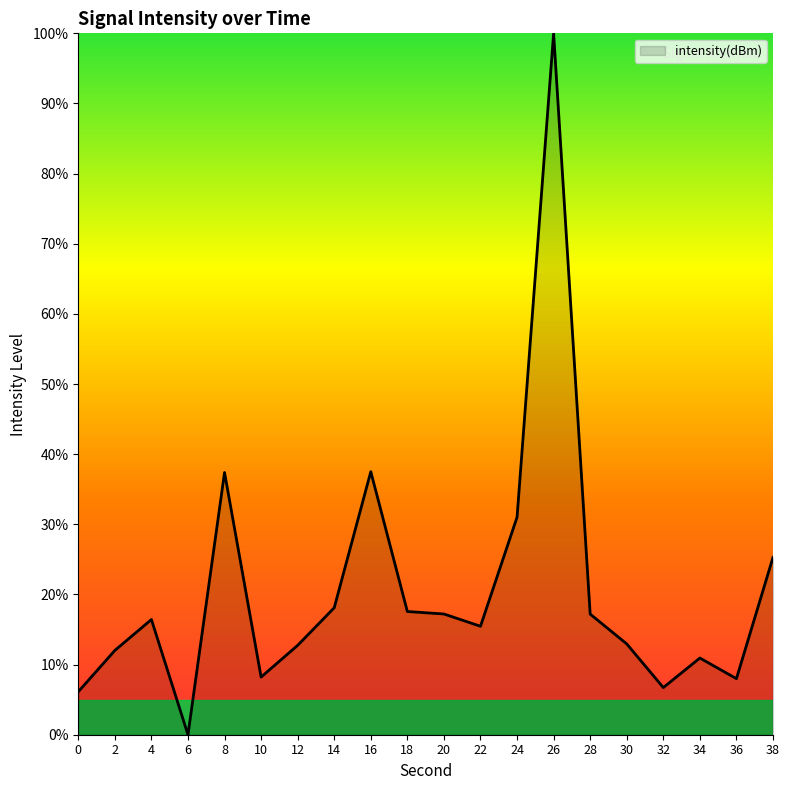

Which has a higher value, 38 or 32?

38